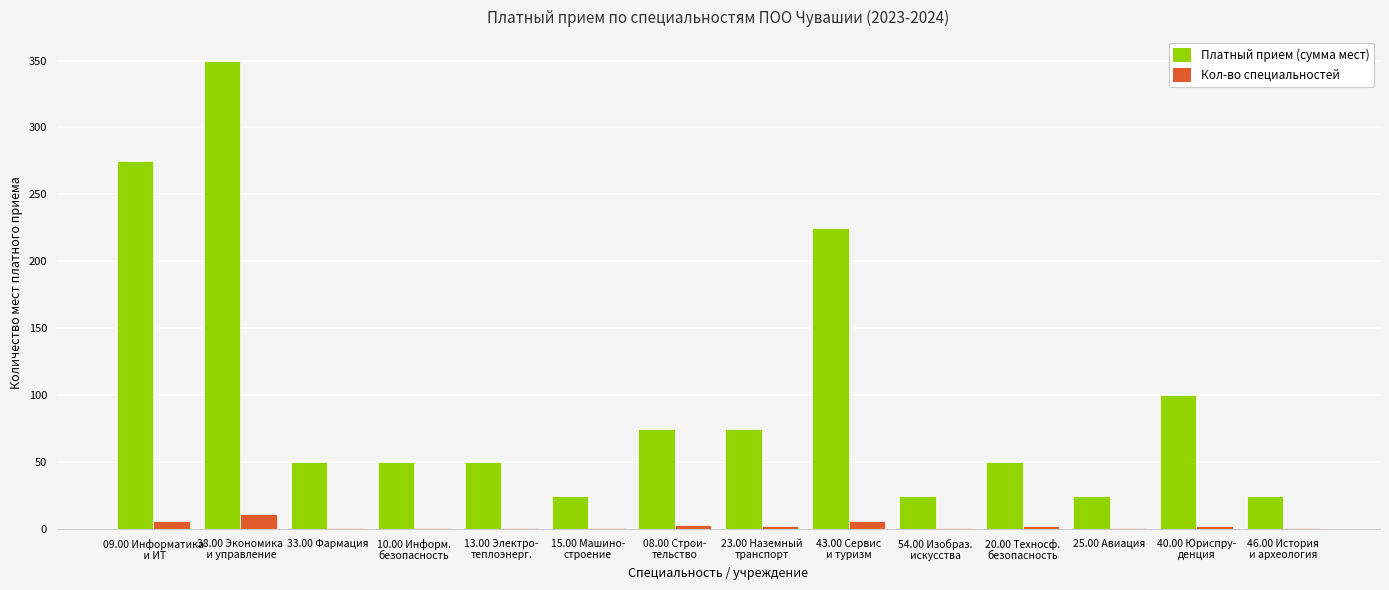

What is the sum of all Платный прием (сумма мест) values?

1400